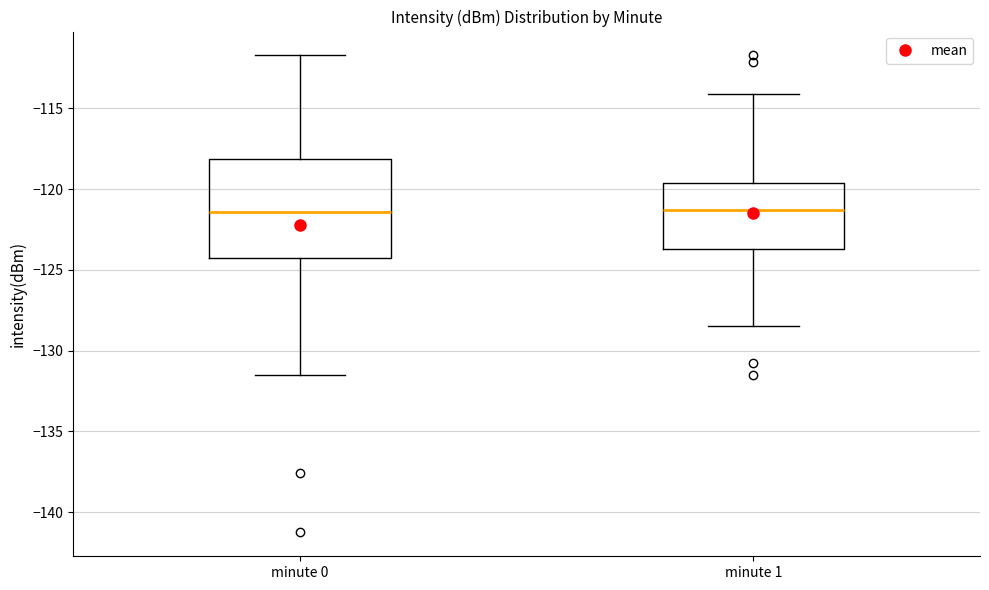

Where is the lower edge of the box for minute 1 on the y-axis? The values are not printed on the chart, so give them approximately, as read against the axis.

-123.5